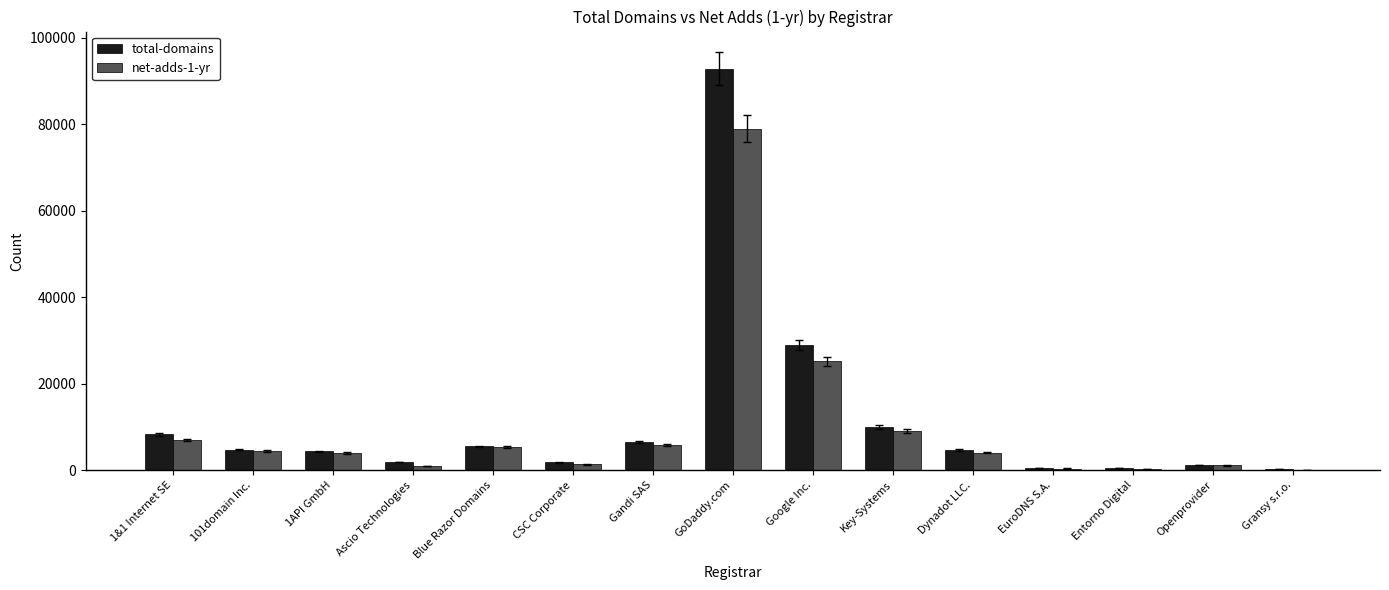

What is the approximate value of net-adds-1-yr at Gransy s.r.o., to the nearest 10?

140